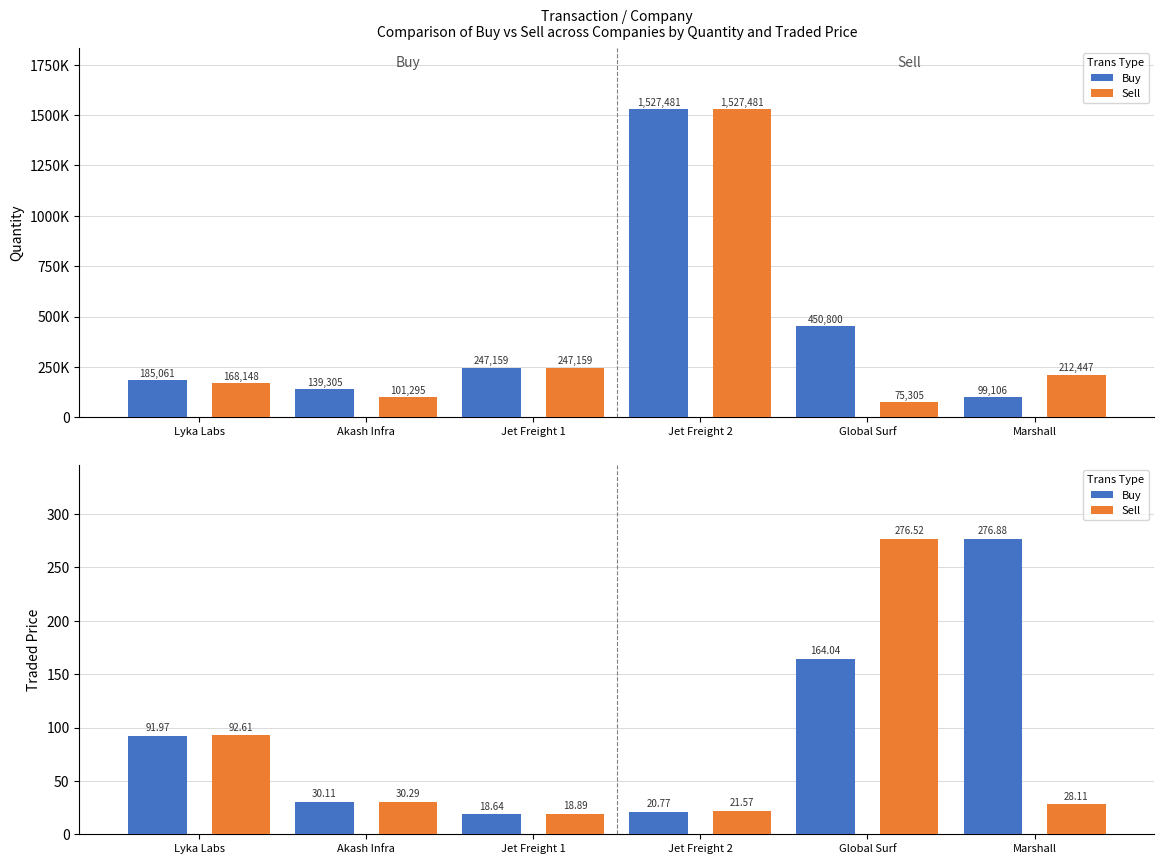

Reading left to right, transcribe all the data shown in this chart.

Buy: Lyka Labs=92.0	Akash Infra=30.1	Jet Freight 1=18.6	Jet Freight 2=20.8	Global Surf=164.0	Marshall=276.9
Sell: Lyka Labs=92.6	Akash Infra=30.3	Jet Freight 1=18.9	Jet Freight 2=21.6	Global Surf=276.5	Marshall=28.1